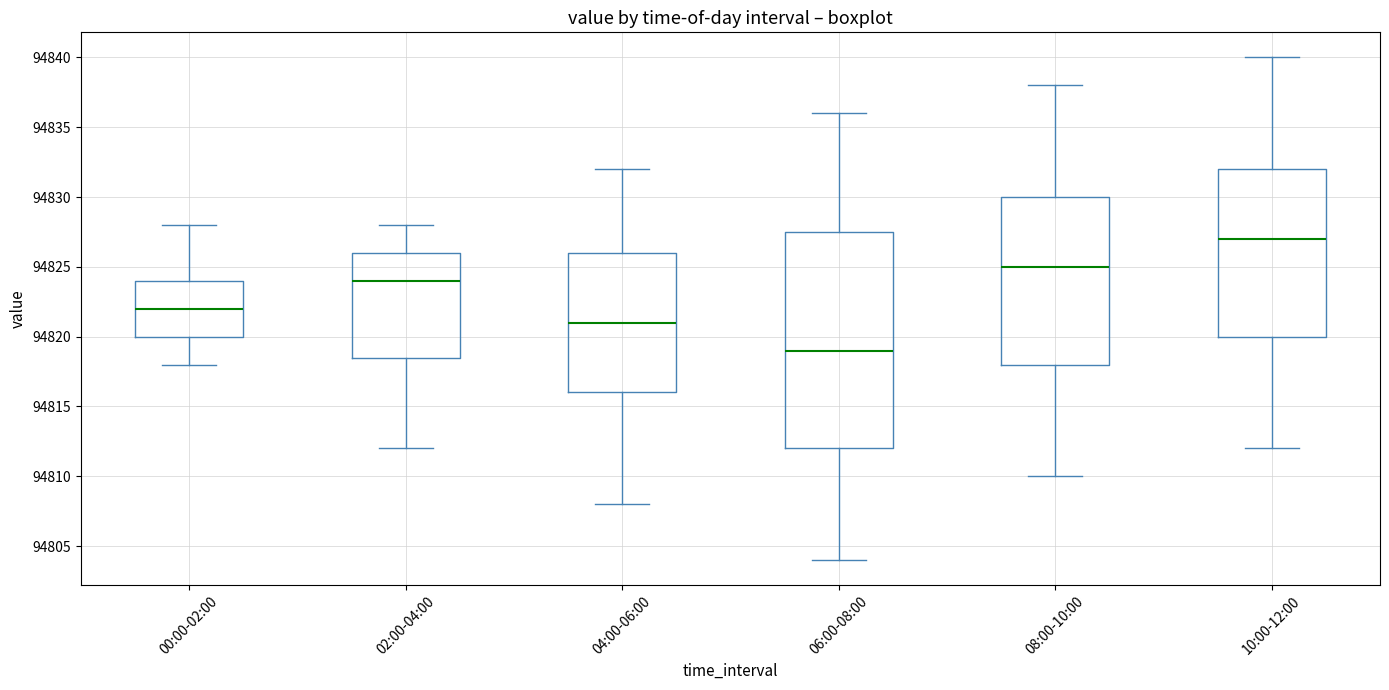

Reading left to right, transcribe this box plot: for each box, give where its median line is, the range the box spans, and where its two whiskers end, as read against the y-axis. The values are not printed on the chart, so give them approximately, as read against the axis.

00:00-02:00: median 94822.0, box 94820.0 to 94824.0, whiskers 94818.0 to 94828.0
02:00-04:00: median 94824.0, box 94818.5 to 94826.0, whiskers 94812.0 to 94828.0
04:00-06:00: median 94821.0, box 94816.0 to 94826.0, whiskers 94808.0 to 94832.0
06:00-08:00: median 94819.0, box 94812.0 to 94827.5, whiskers 94804.0 to 94836.0
08:00-10:00: median 94825.0, box 94818.0 to 94830.0, whiskers 94810.0 to 94838.0
10:00-12:00: median 94827.0, box 94820.0 to 94832.0, whiskers 94812.0 to 94840.0